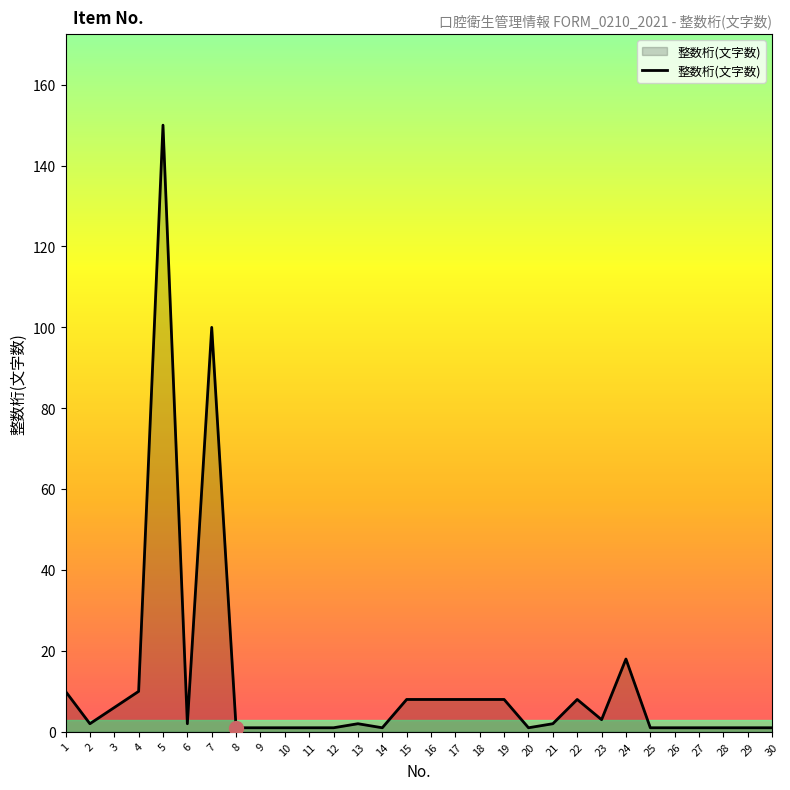

What is the difference between the second highest and second lowest values?

99